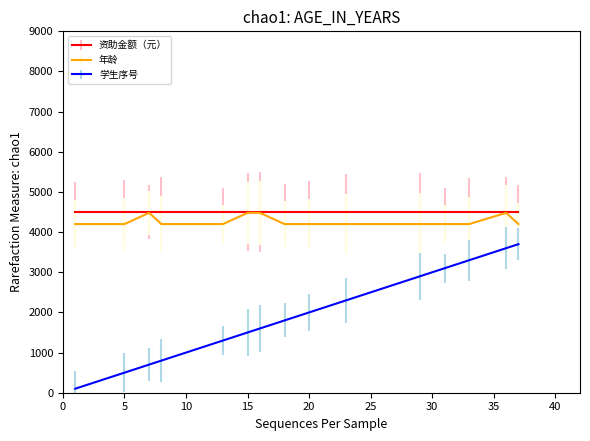

True or false: 学生序号 and 资助金额（元） cross at least once.

False